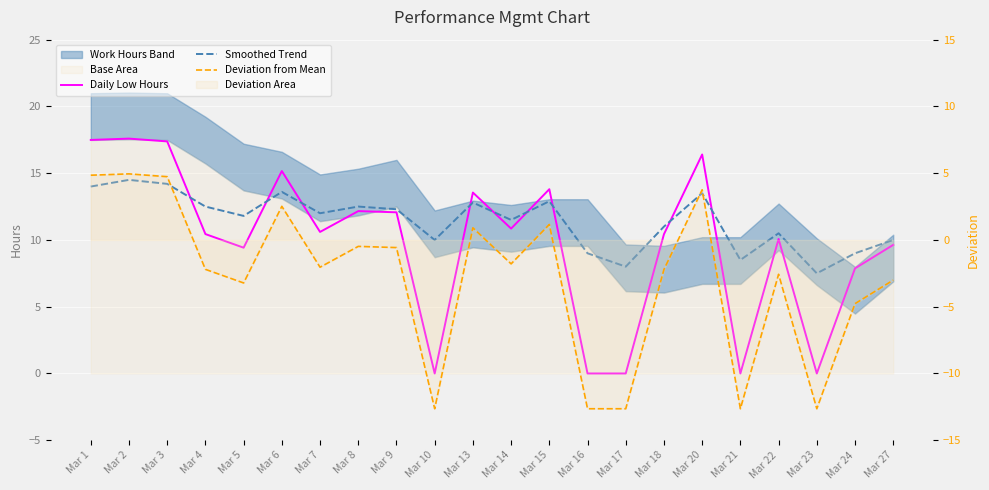

How many interior local valleys does the Deviation from Mean series have?

6